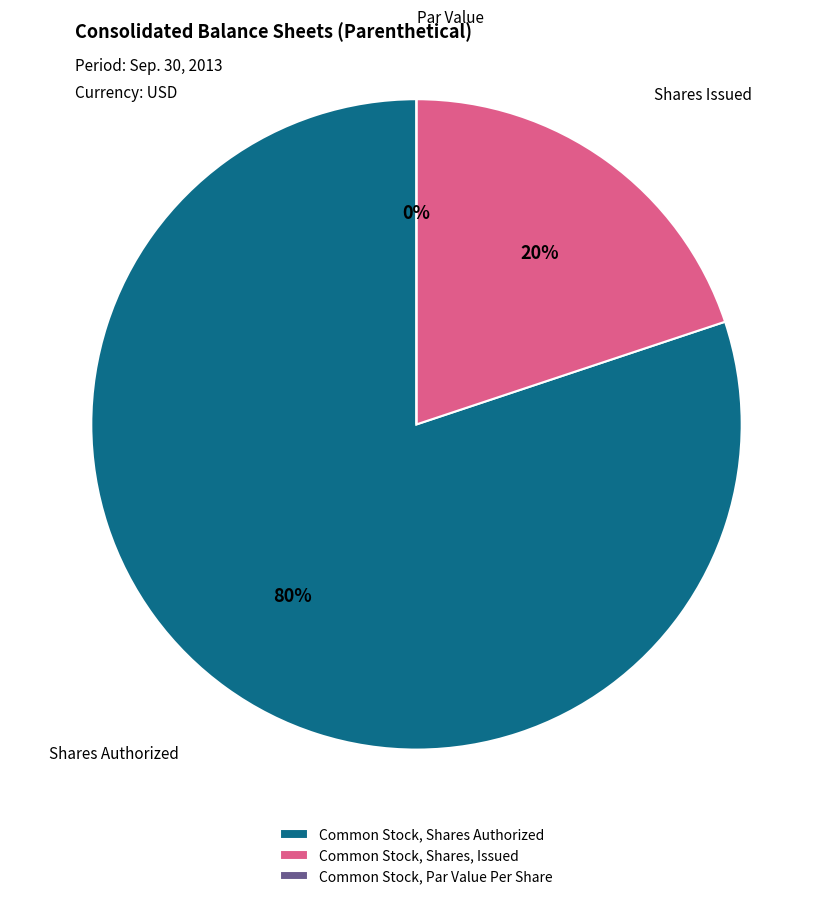

To the nearest percent, what percentage of the pie is Common Stock, Shares, Issued?

20%